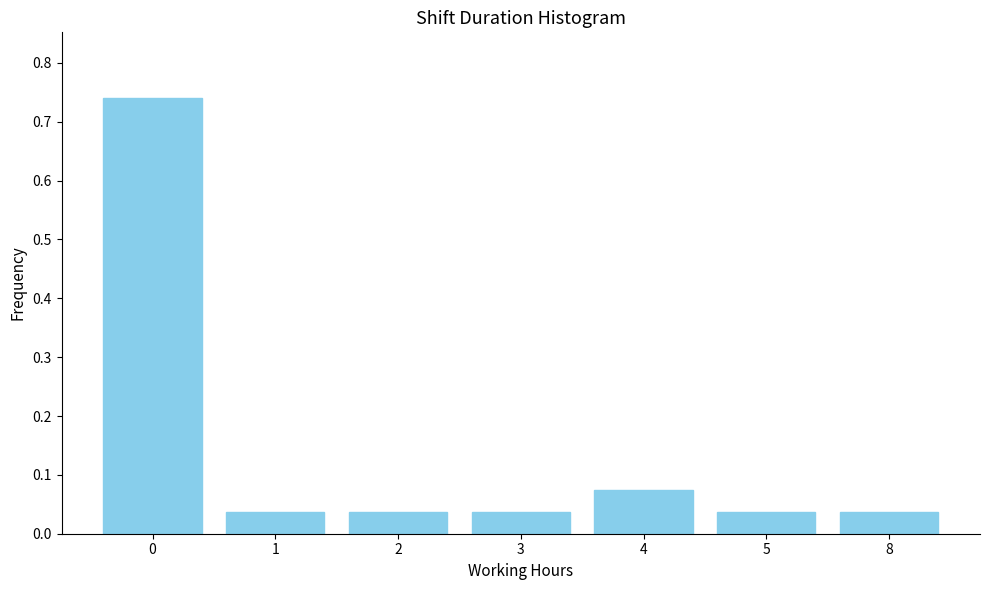

What is the change in value from 0 to 1?

-0.7